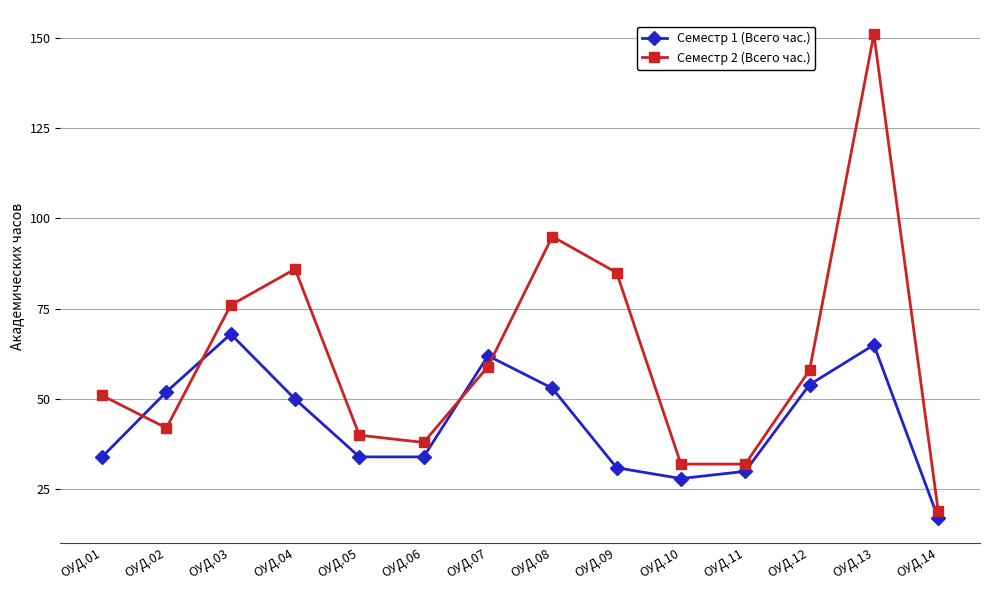

Reading left to right, what are all the values shown in this chart?

Семестр 1 (Всего час.): 34	52	68	50	34	34	62	53	31	28	30	54	65	17
Семестр 2 (Всего час.): 51	42	76	86	40	38	59	95	85	32	32	58	151	19